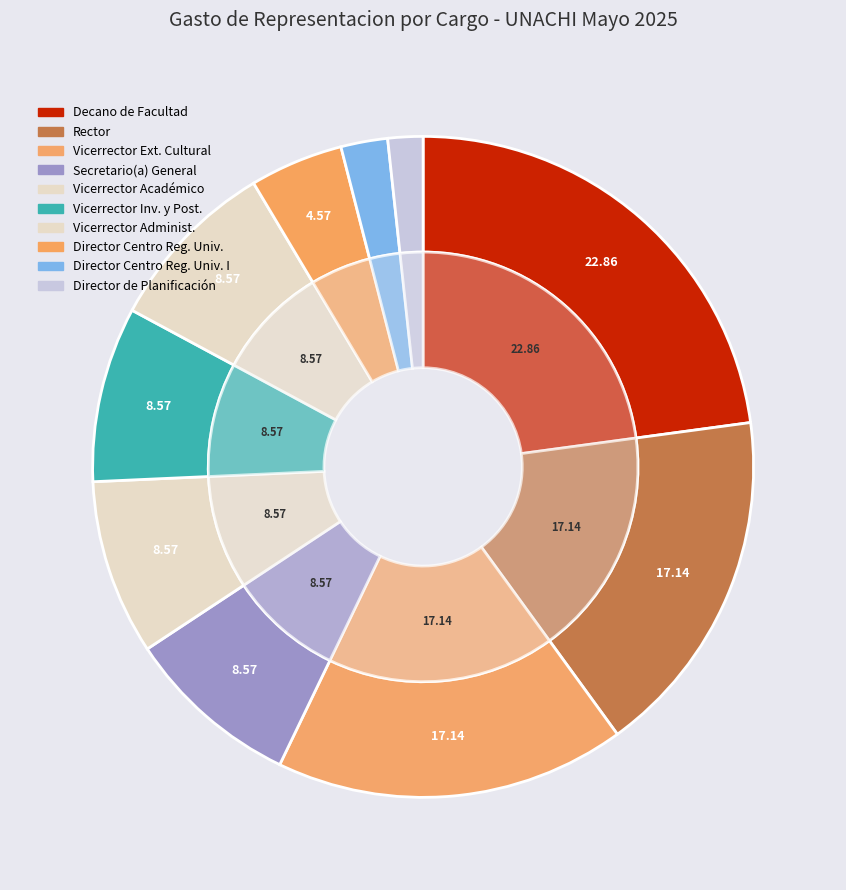

What is the total percentage of DIRECTOR DE PLANIFICACION and VICERRECTOR ACADEMICO?

10.3%